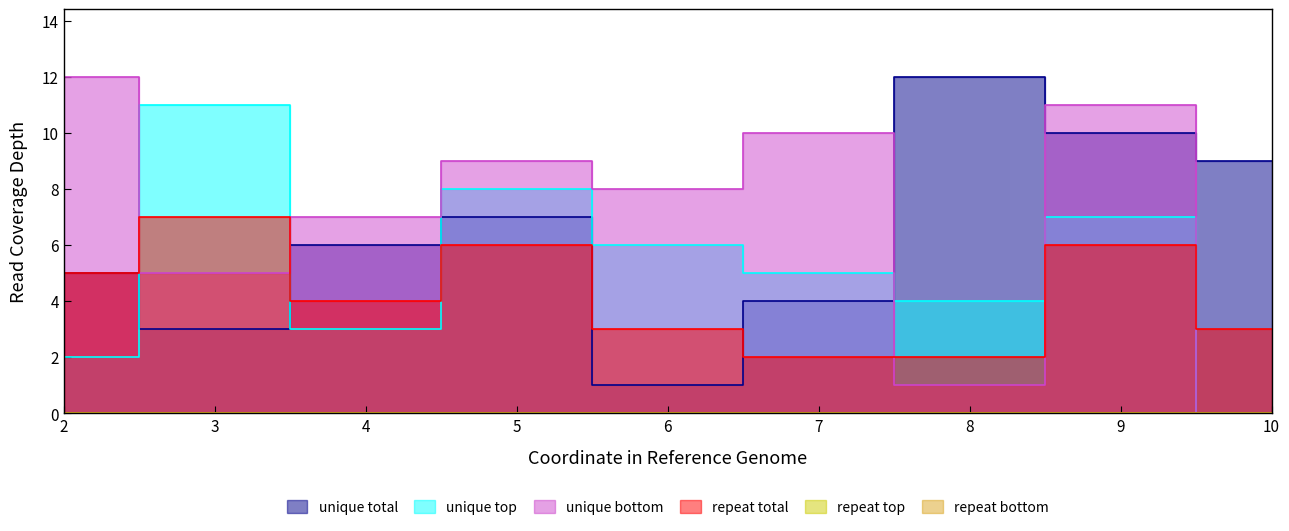

How many values in the repeat total series are below 4?

4